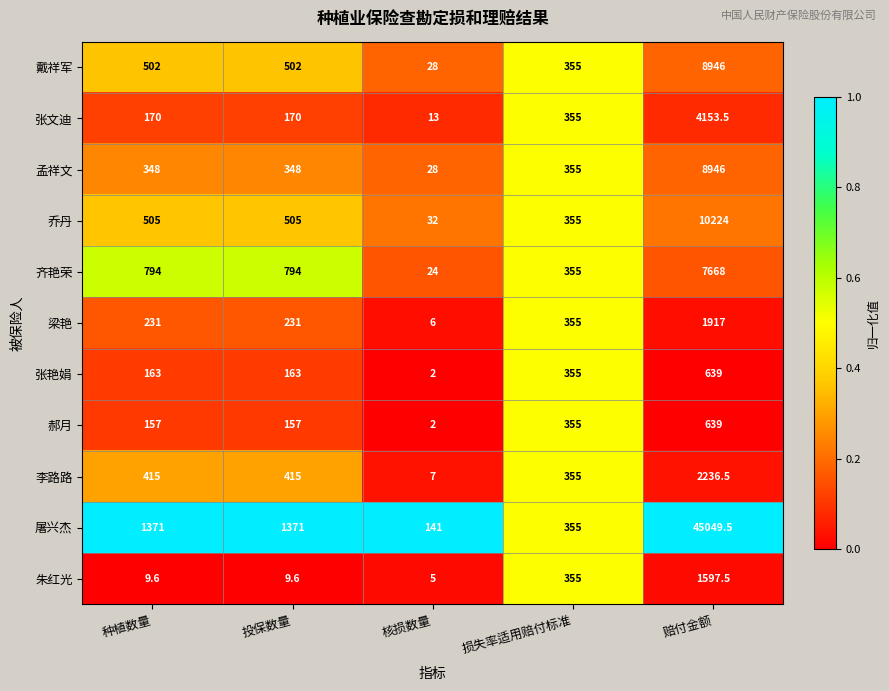

What is the approximate value of 孟祥文 at 赔付金额?

8946.0